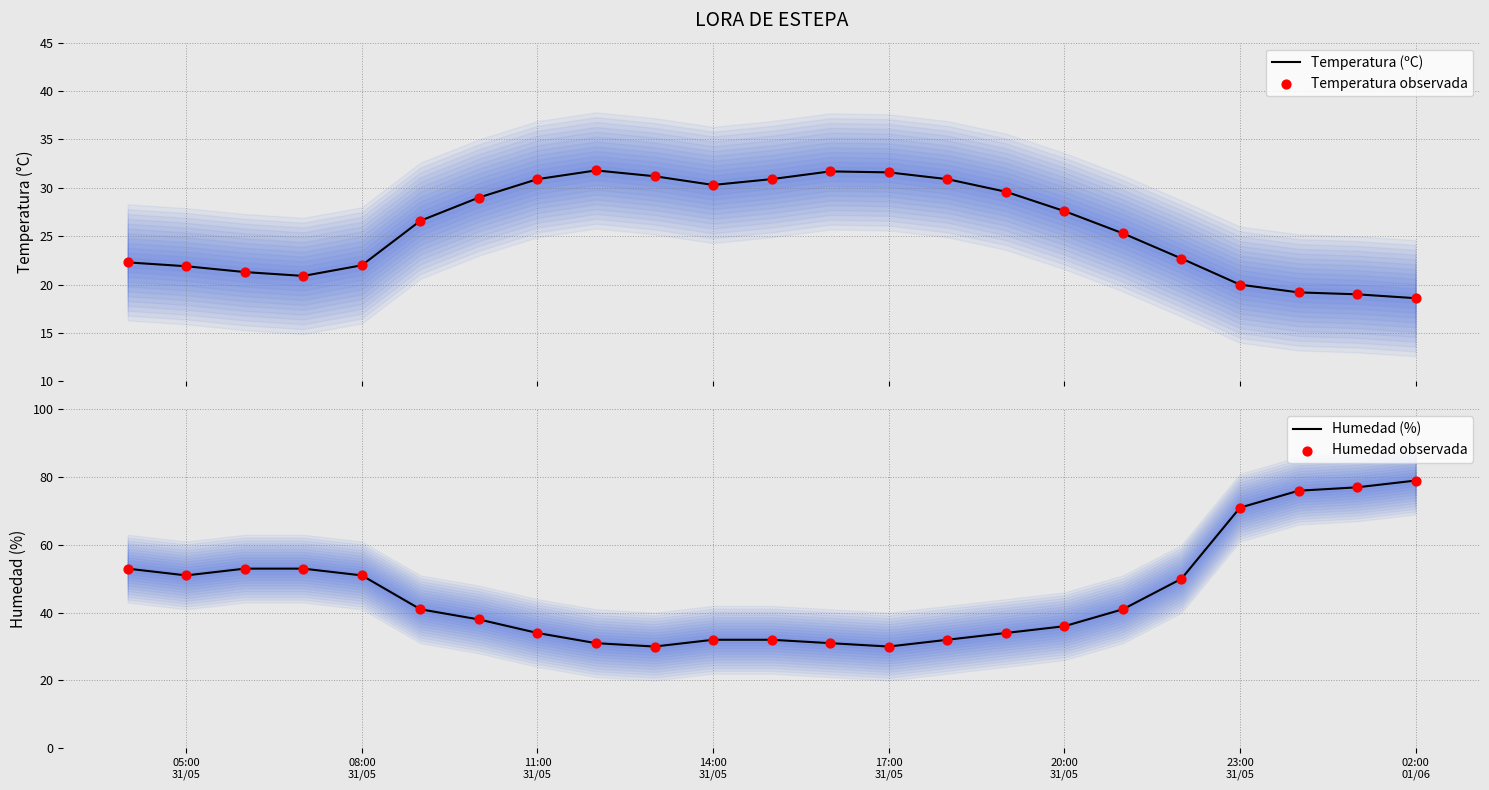

At how many categories does at least one series exceed 31?

23